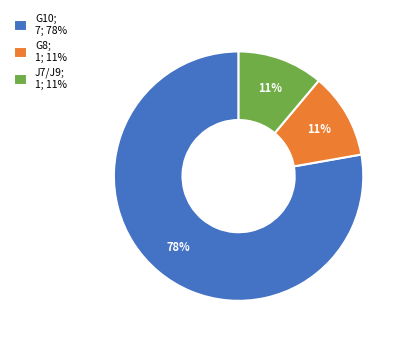

To the nearest percent, what portion does J7/J9 represent?

11%